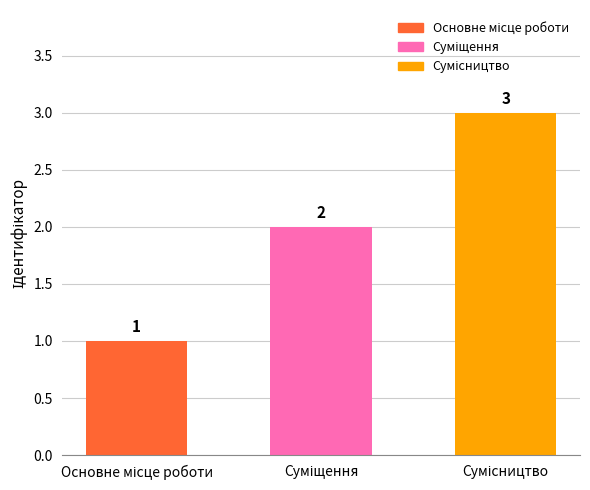

What is the value of the 2nd bar from the left?

2